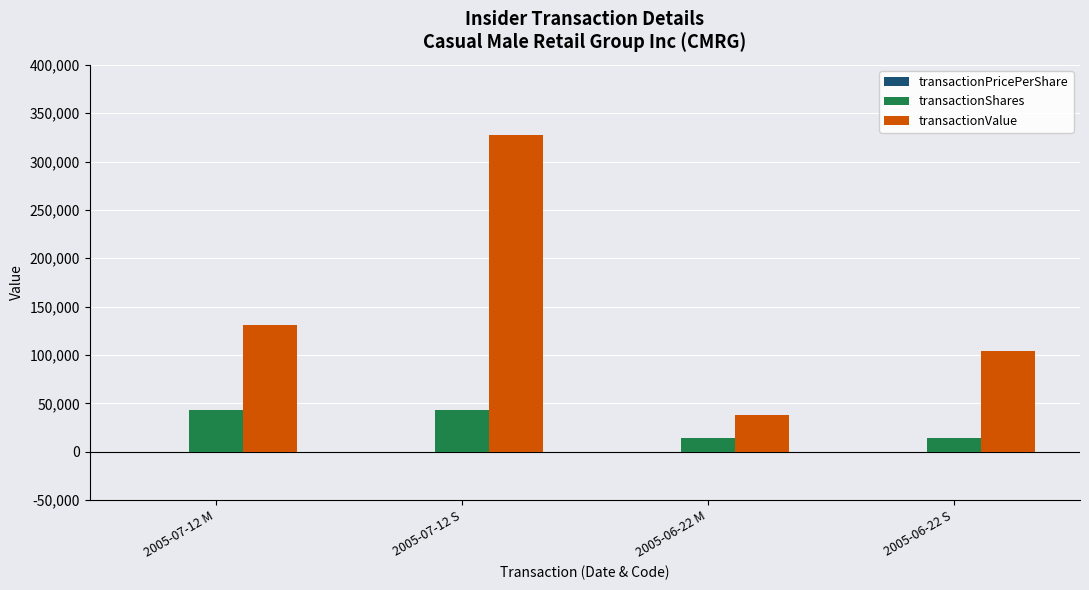

Which series changed the most between 2005-07-12 M and 2005-07-12 S?

transactionValue